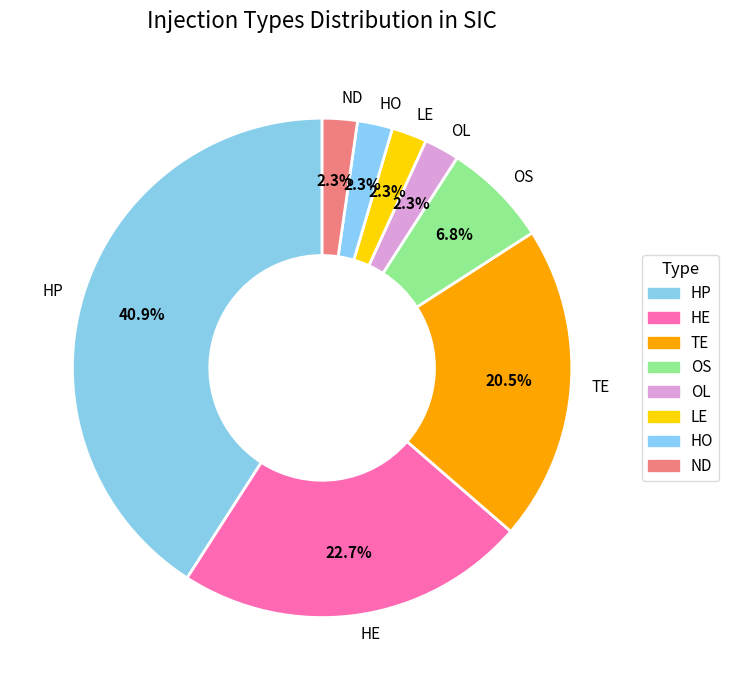

Count the number of slices in the pie.

8